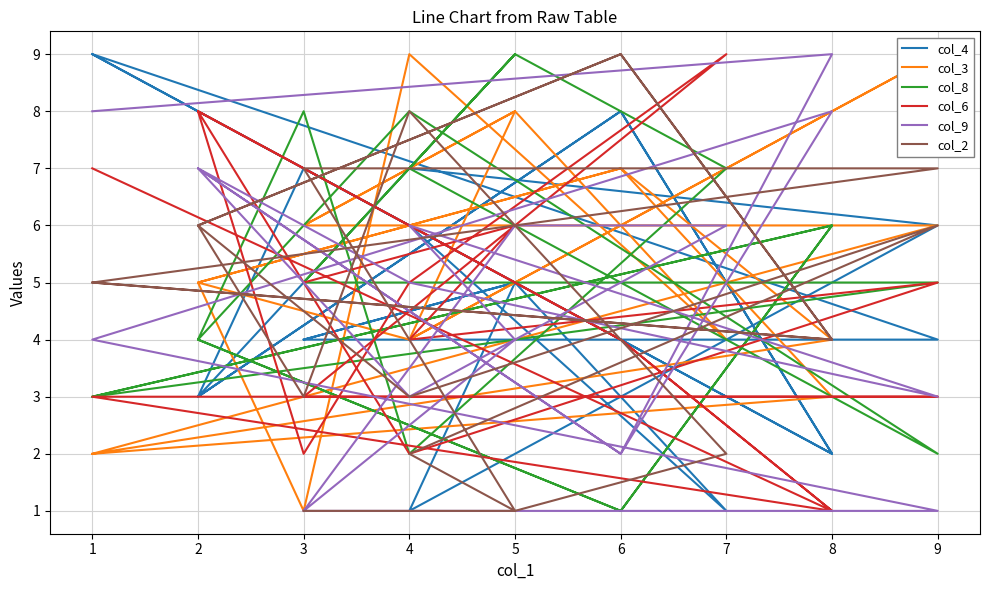

Where is col_3 nearest to the value 5?

2